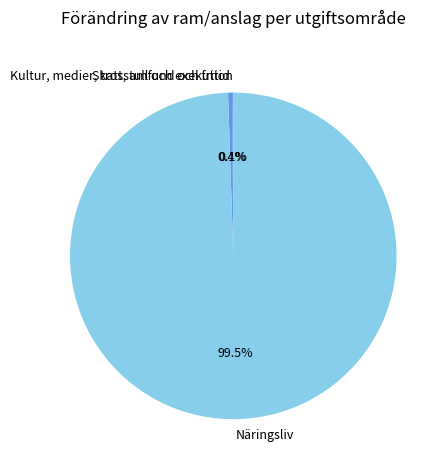

Which category has the biggest portion of the pie?

Näringsliv